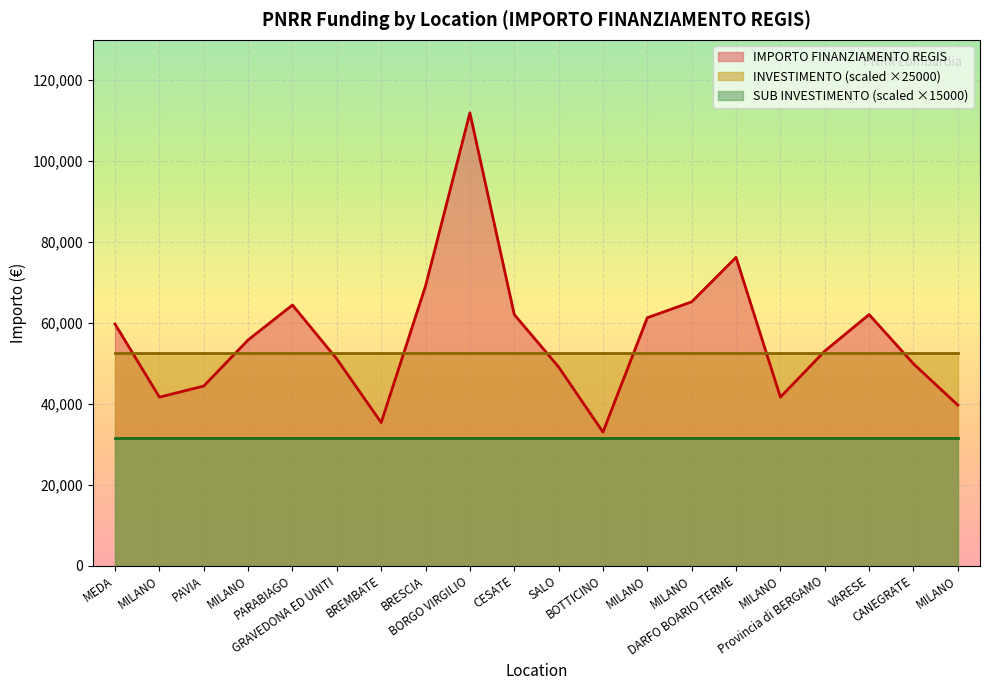

What is the maximum value shown in the chart?

111949.1